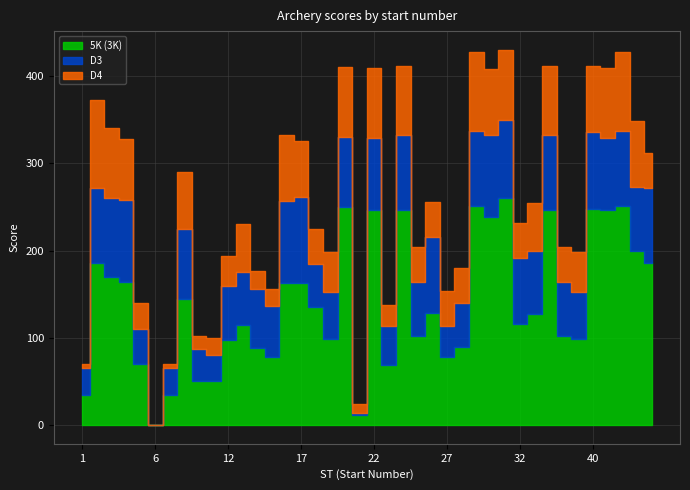

At which label does D4 reach its peak?

2